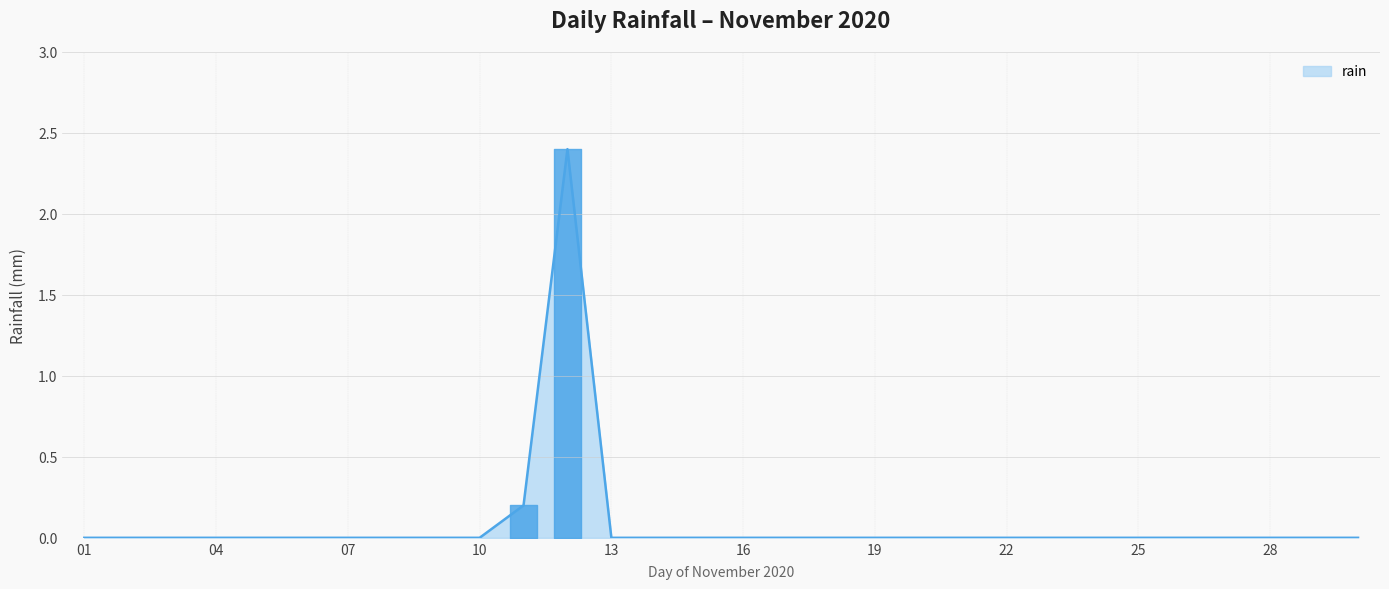

What is the greatest value displayed?

2.4